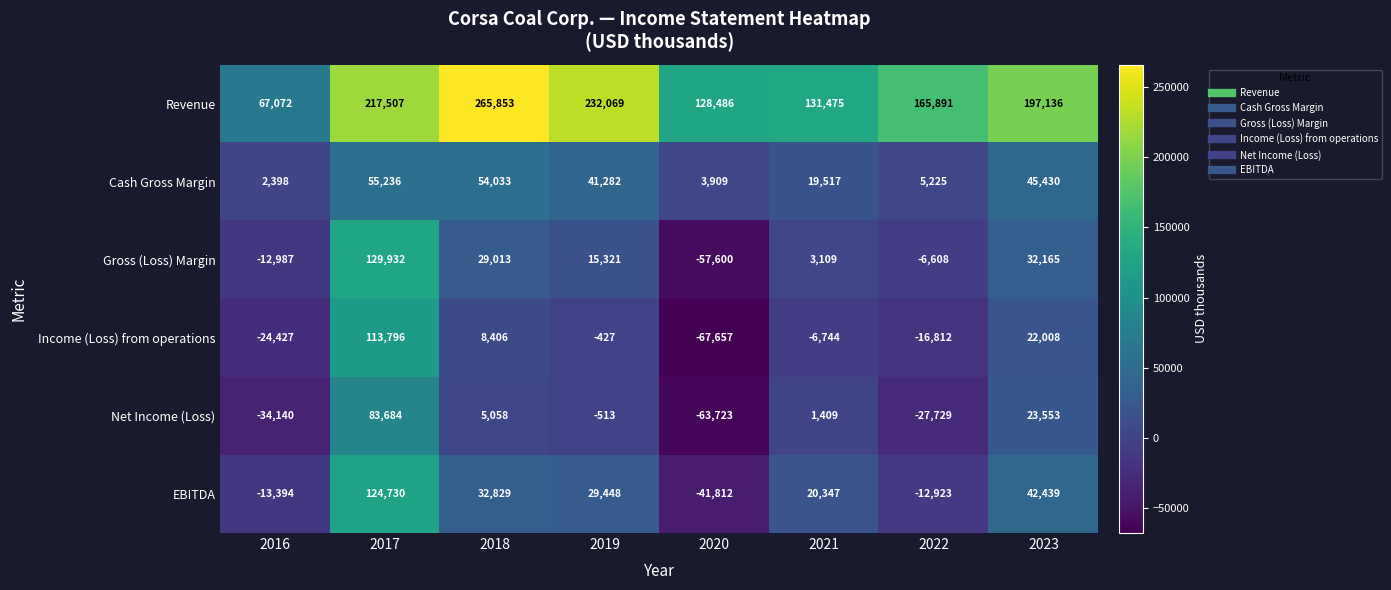

Rank the series at 2018 from lowest to highest value.

Net Income (Loss), Income (Loss) from operations, Gross (Loss) Margin, EBITDA, Cash Gross Margin, Revenue